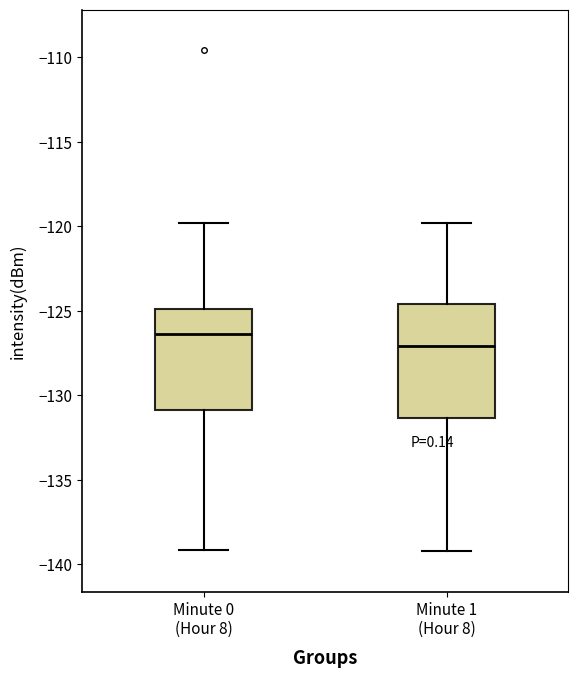

Reading left to right, transcribe this box plot: for each box, give where its median line is, the range the box spans, and where its two whiskers end, as read against the y-axis. The values are not printed on the chart, so give them approximately, as read against the axis.

Minute 0 (Hour 8): median -126.5, box -131.0 to -125.0, whiskers -139.0 to -120.0
Minute 1 (Hour 8): median -127.0, box -131.5 to -124.5, whiskers -139.0 to -120.0